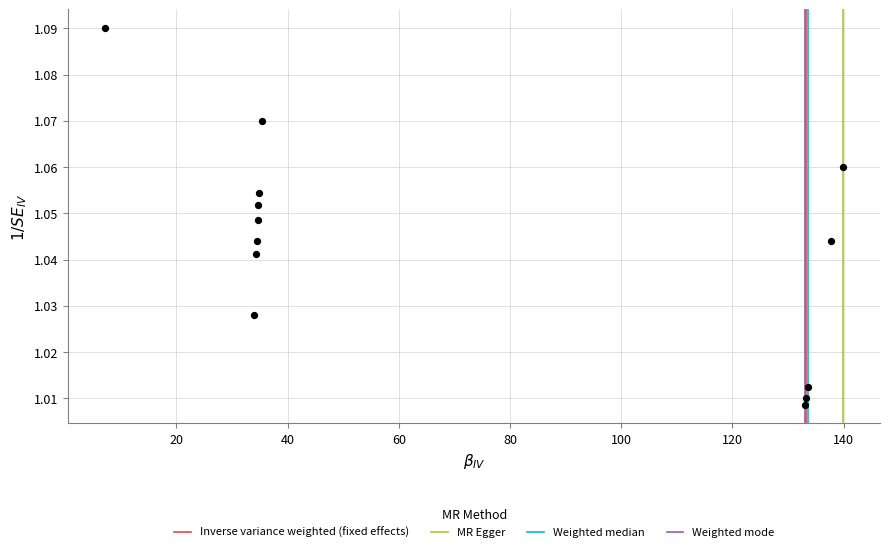

What is the range of X values (max minus min)?

132.7